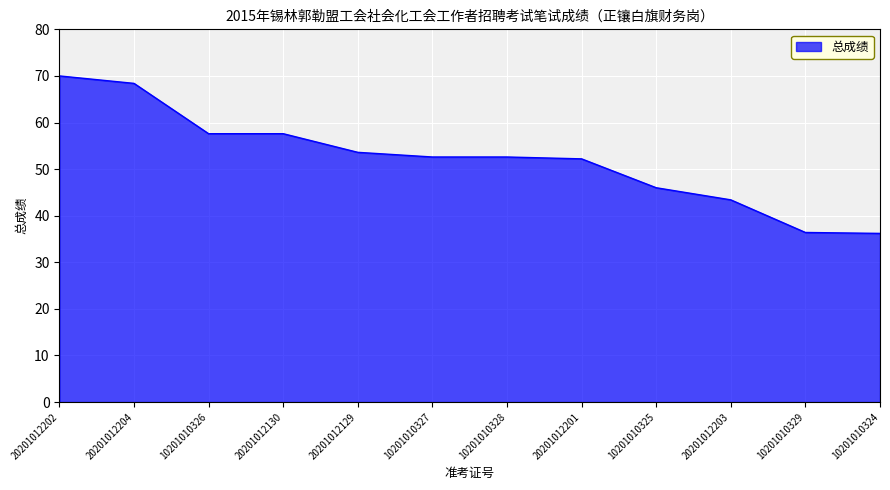

Which label corresponds to the largest value in the chart?

20201012202